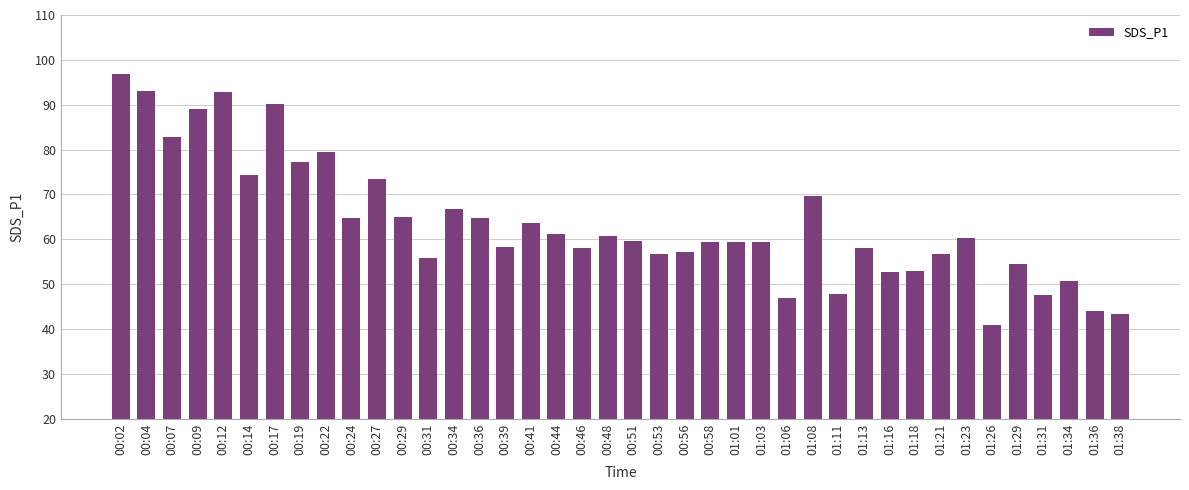

What is the difference between the maximum and minimum values?

55.9